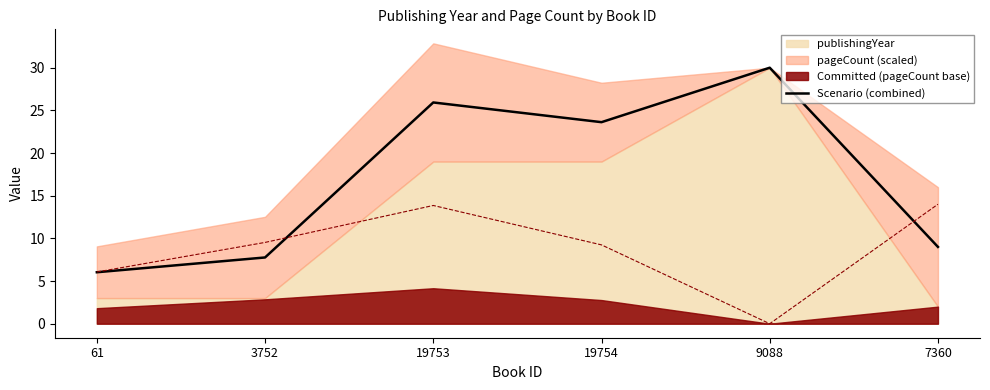

Which category has the lowest value in the Scenario (combined) series?

61